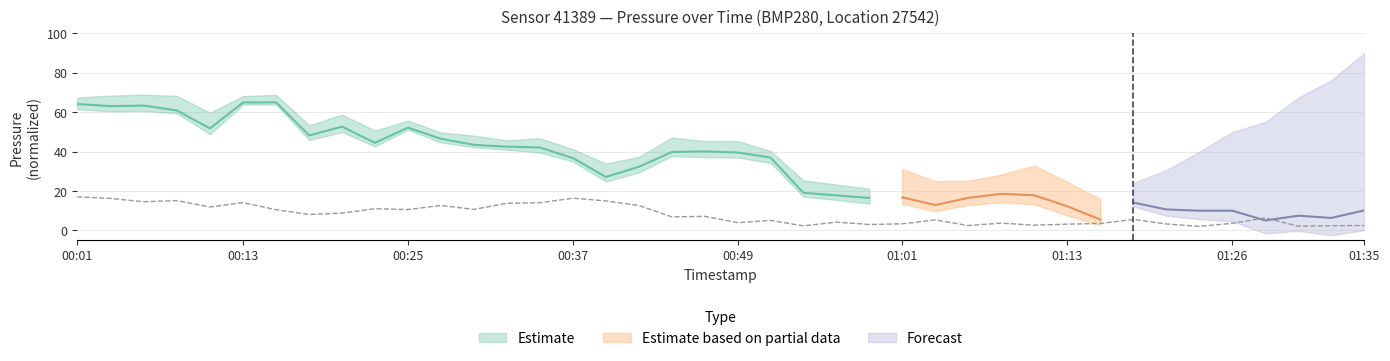

True or false: the data has more than 1 interior local peaks.

True